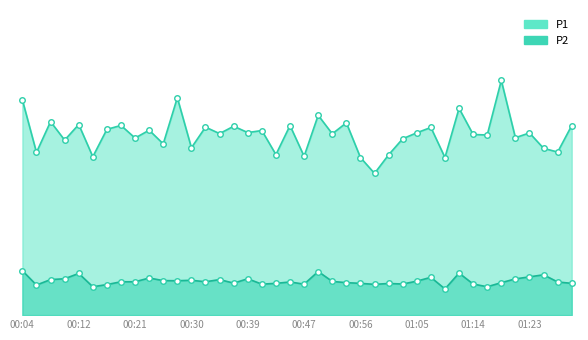

What is the maximum value shown in the chart?

34.3